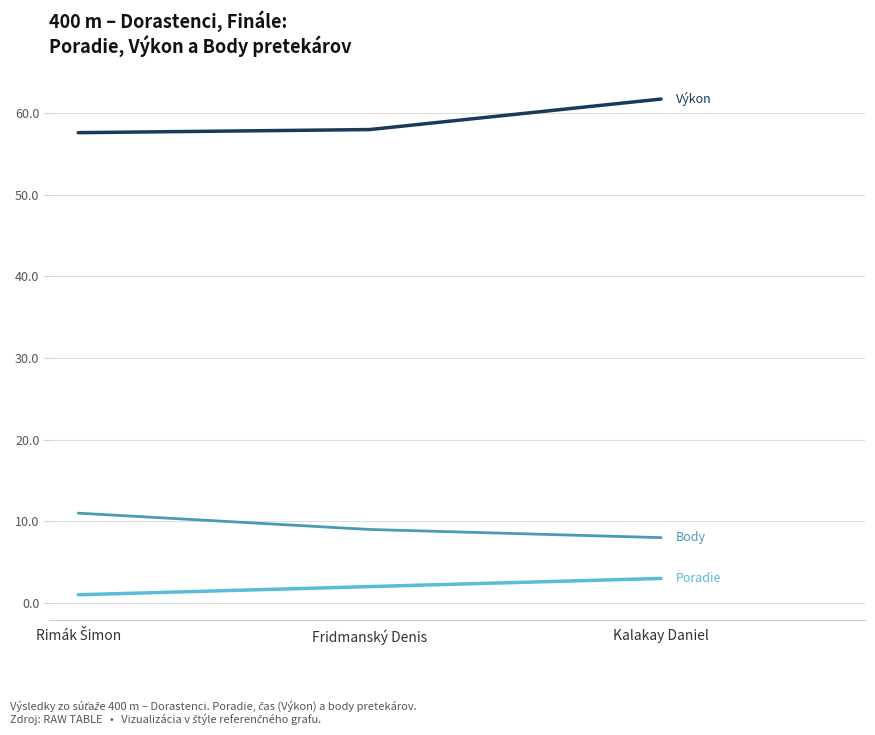

What is the total value across all series at Fridmanský Denis?

69.0